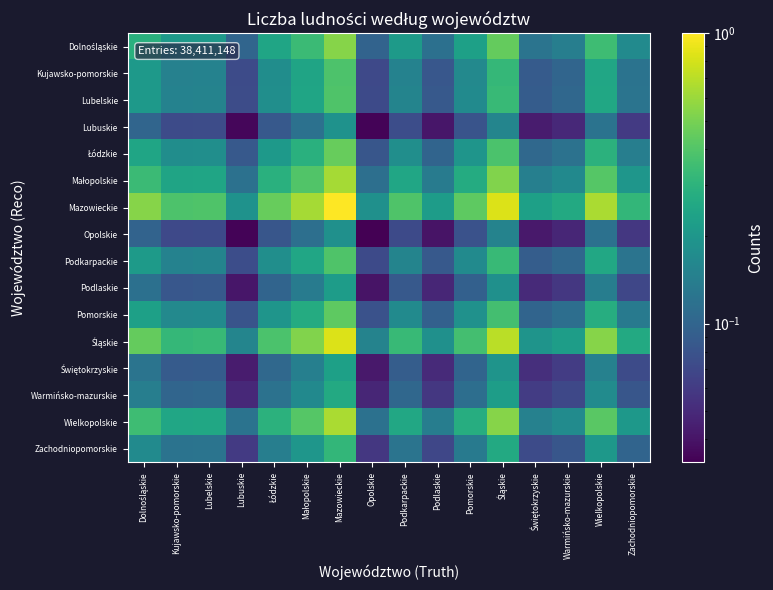

Rank the series at Warmińsko-mazurskie from highest to lowest value.

Mazowieckie, Śląskie, Wielkopolskie, Małopolskie, Dolnośląskie, Łódzkie, Pomorskie, Podkarpackie, Lubelskie, Kujawsko-pomorskie, Zachodniopomorskie, Warmińsko-mazurskie, Świętokrzyskie, Podlaskie, Lubuskie, Opolskie